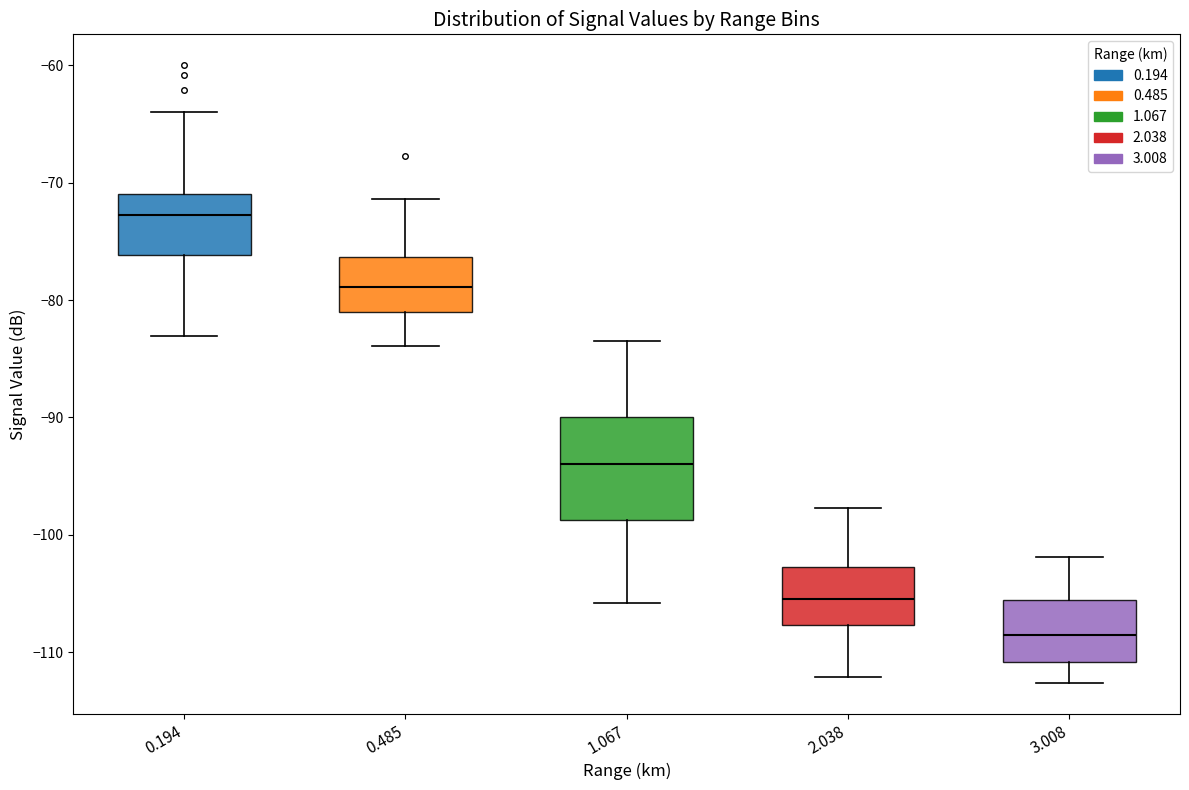

Which box's median line is the lowest?

3.008